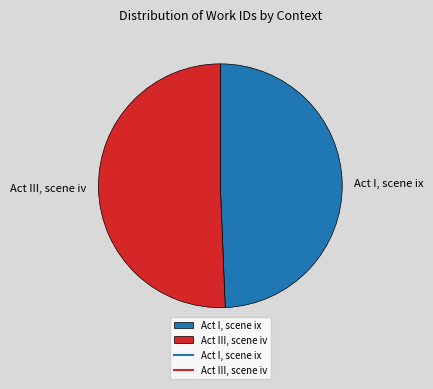

Do Act III, scene iv and Act I, scene ix together represent more than half of the pie?

Yes